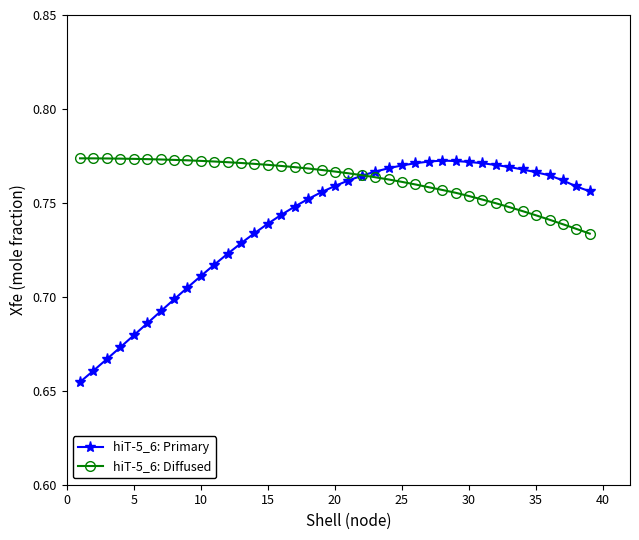

How many intersections are there between hiT-5_6: Diffused and hiT-5_6: Primary?

1